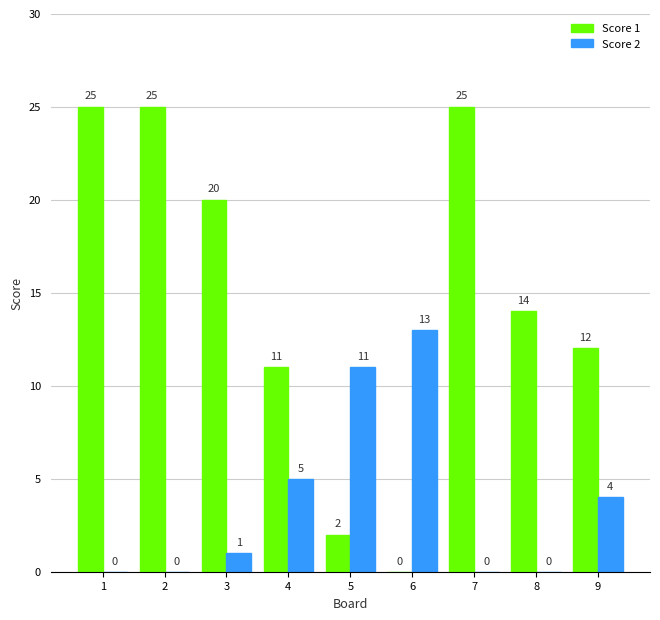

Which series has the largest total across all categories?

Score 1